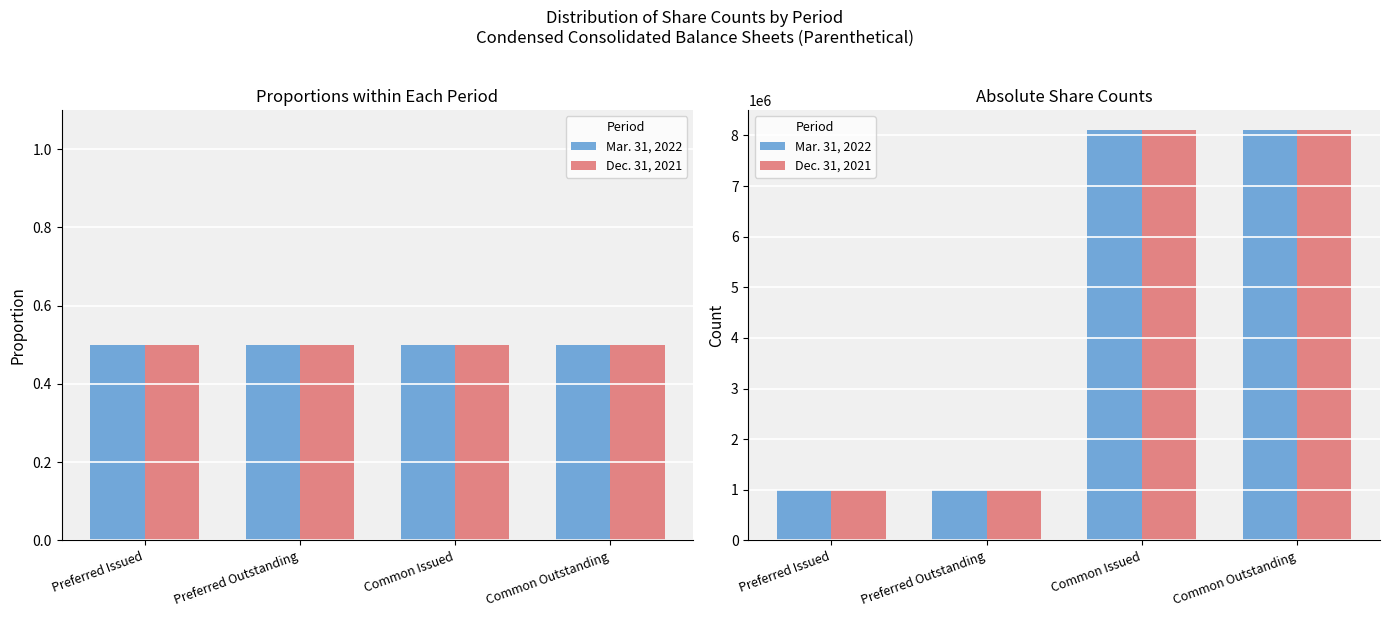

What is the difference between the Mar. 31, 2022 values at Common Issued and Preferred Issued?

7099119